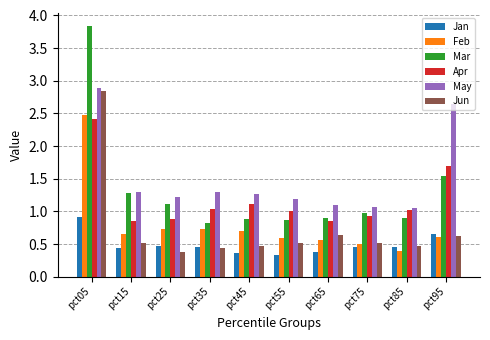

Which series has the widest spread of values?

Mar